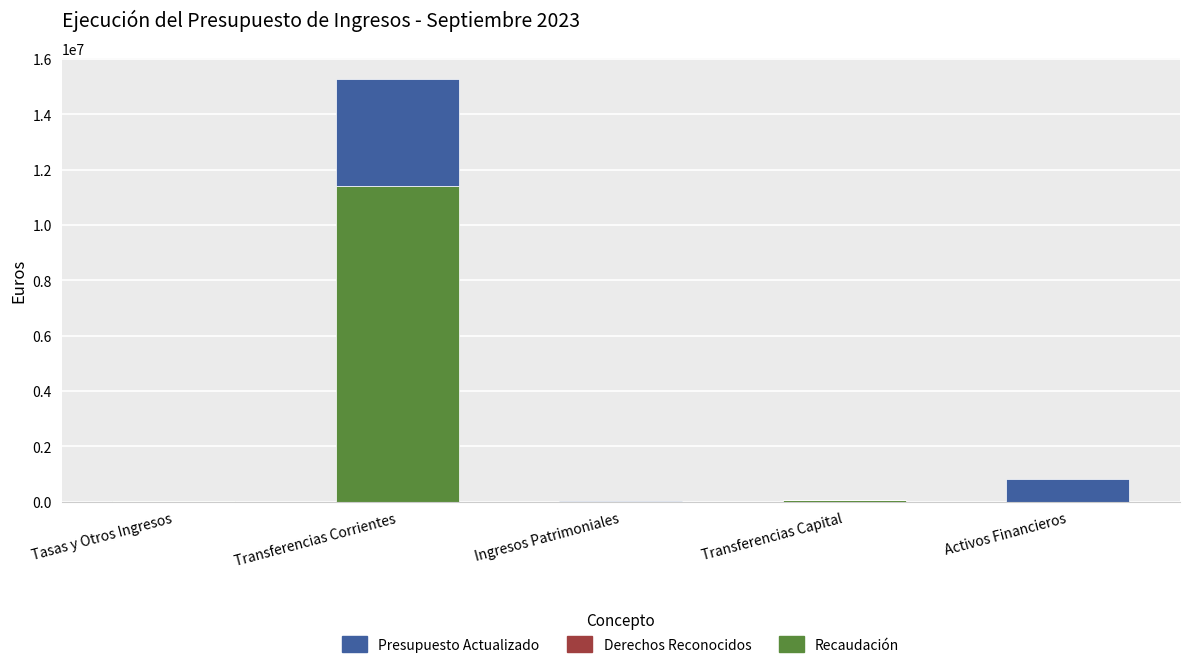

What is the highest value of the Recaudación series?

11392500.0